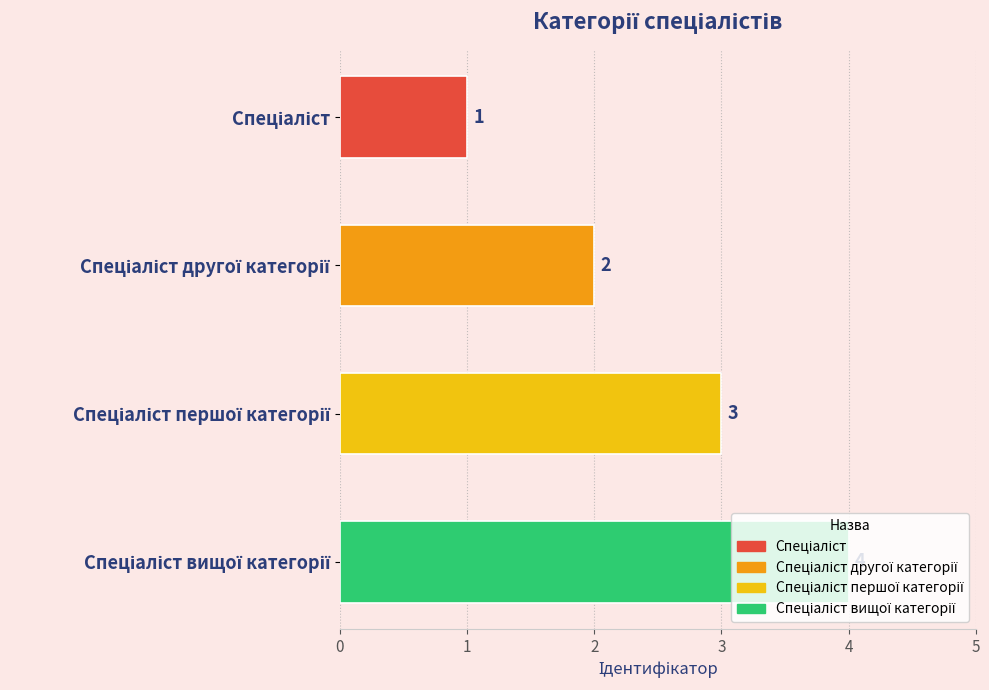

Count the values in the range 2 to 4.

3